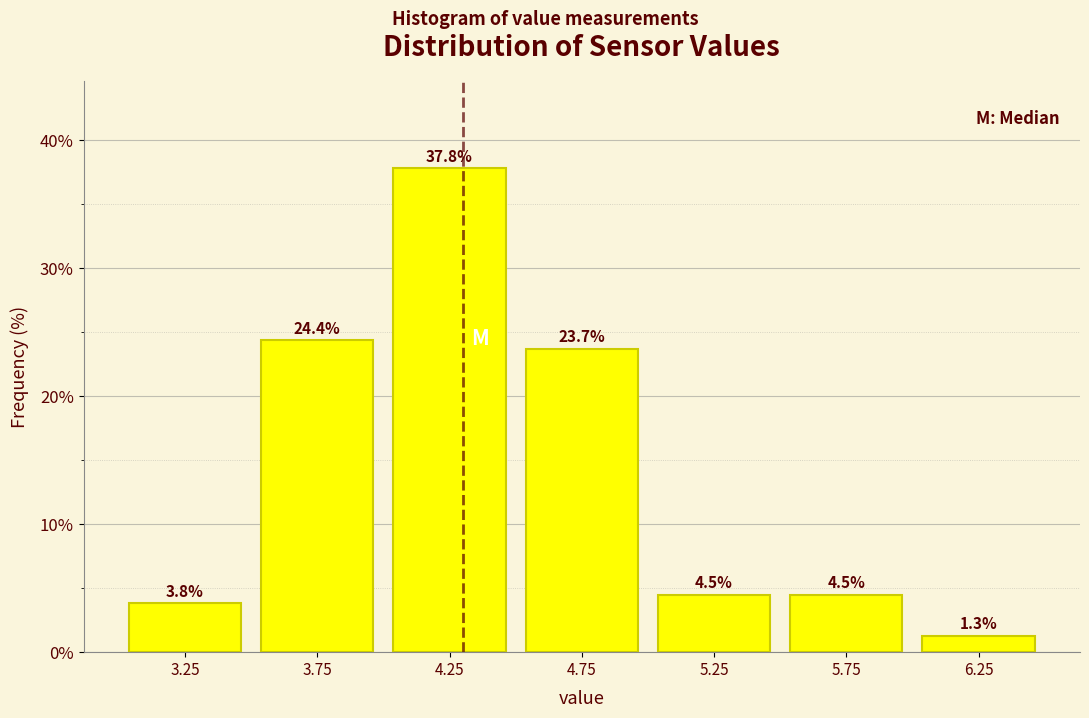

Reading left to right, list every bar in this chart as the range it spans on the x-axis followed by its height.

3.0 to 3.5: 3.8
3.5 to 4.0: 24.4
4.0 to 4.5: 37.8
4.5 to 5.0: 23.7
5.0 to 5.5: 4.5
5.5 to 6.0: 4.5
6.0 to 6.5: 1.3